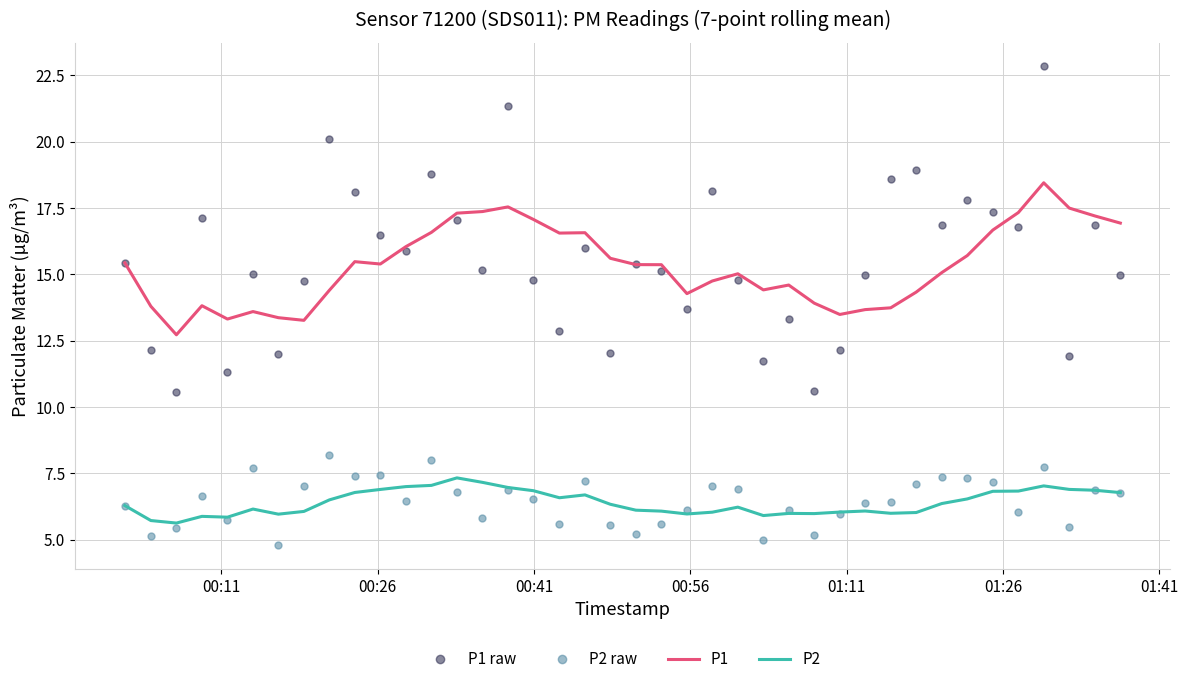

True or false: P2 raw and P1 intersect in this chart.

False